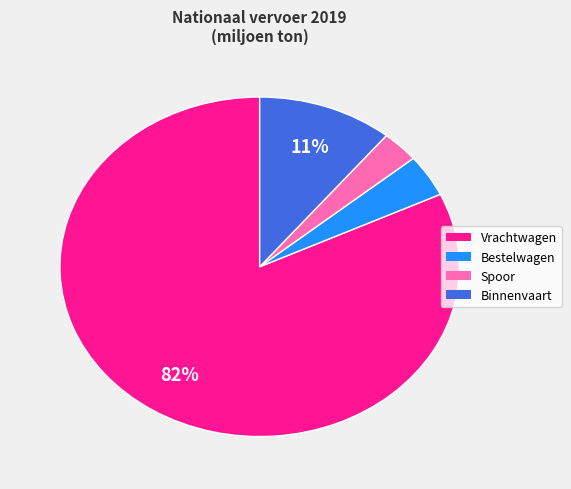

Count the number of slices in the pie.

4